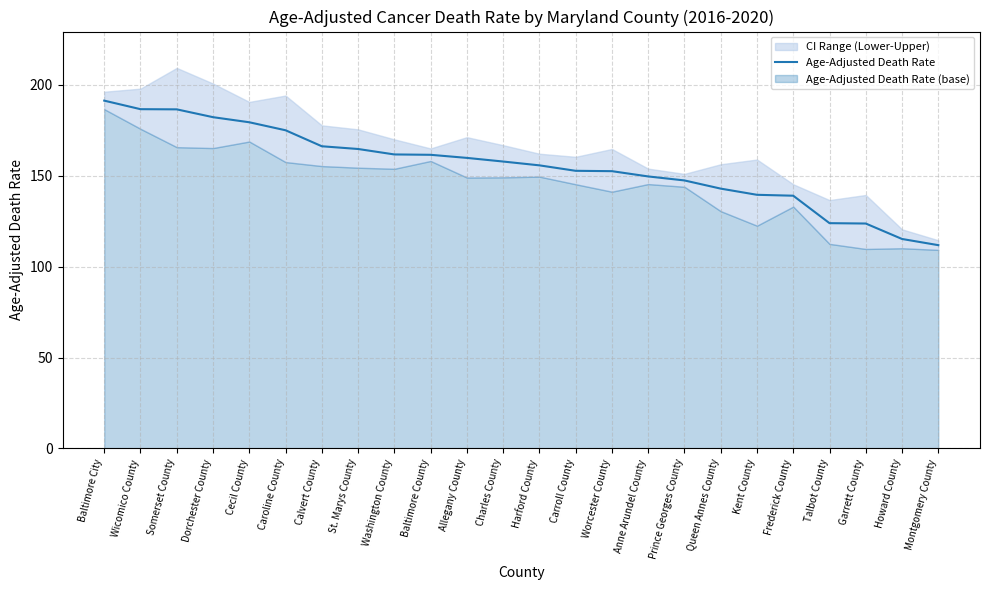

What is the difference between the second highest and minimum values?

74.8